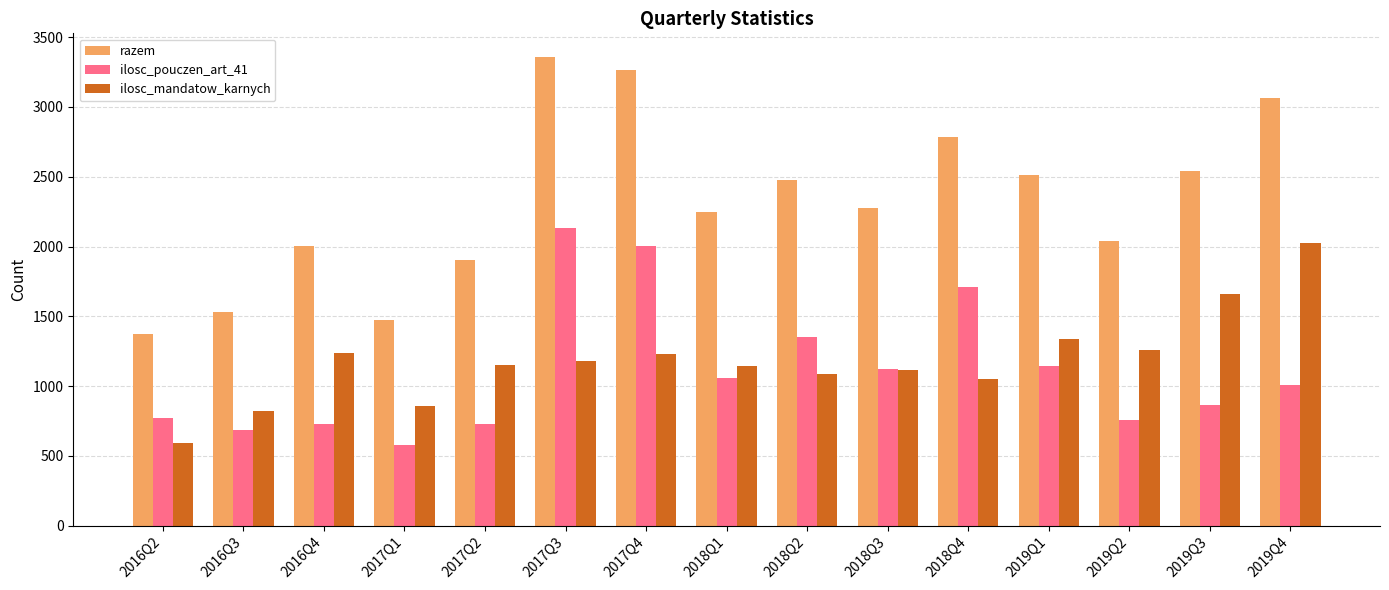

What is the difference between the maximum and minimum values in the razem series?

1985